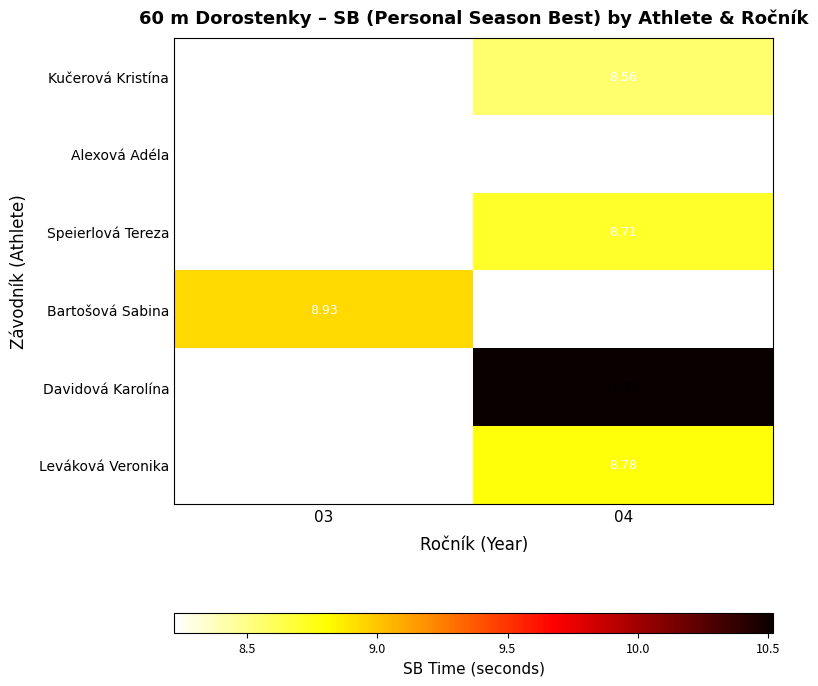

The Kučerová Kristína series shows 8.6 at 04. True or false?

True